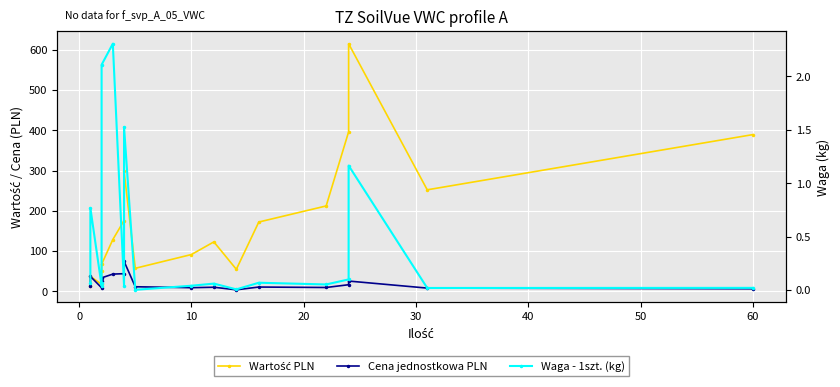

True or false: Cena jednostkowa PLN and Wartość PLN intersect in this chart.

False